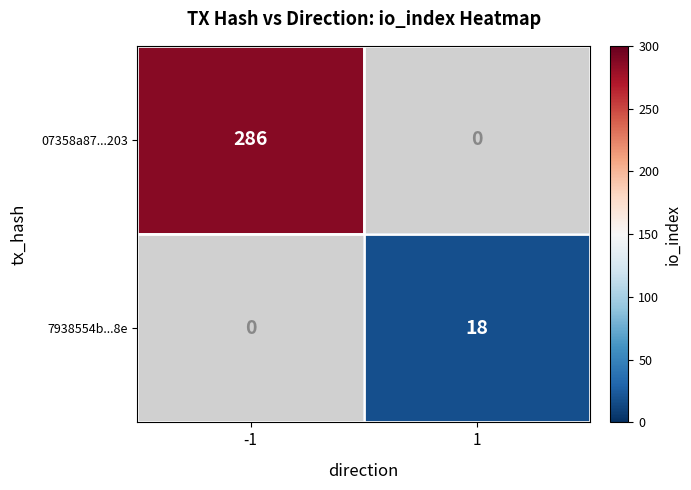

True or false: 7938554b...8e has a value of 31 at 1.

False